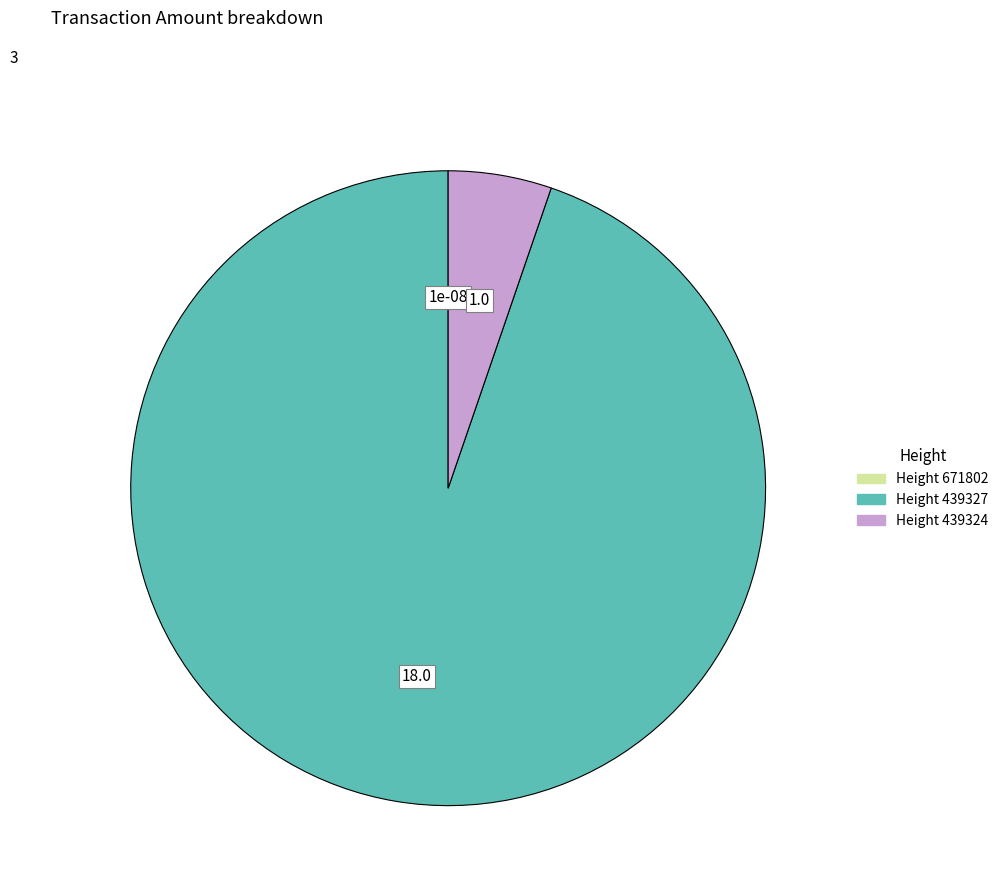

Is there any slice that represents more than half of the pie?

Yes